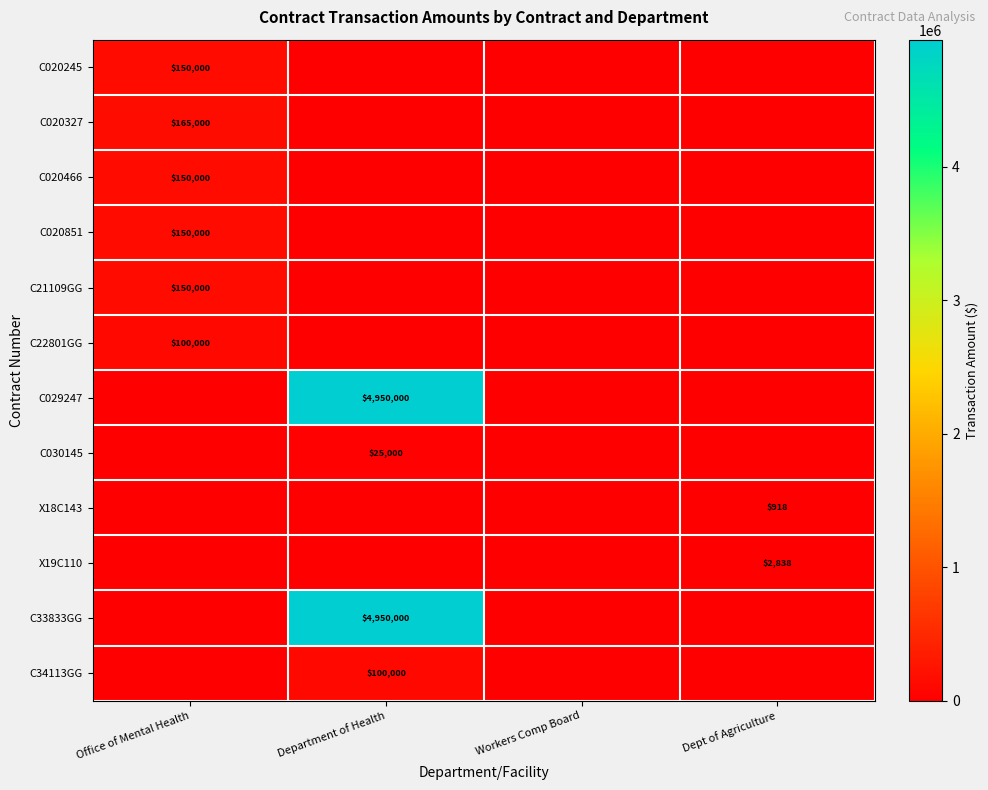

How many data points in C020466 are above 0?

1